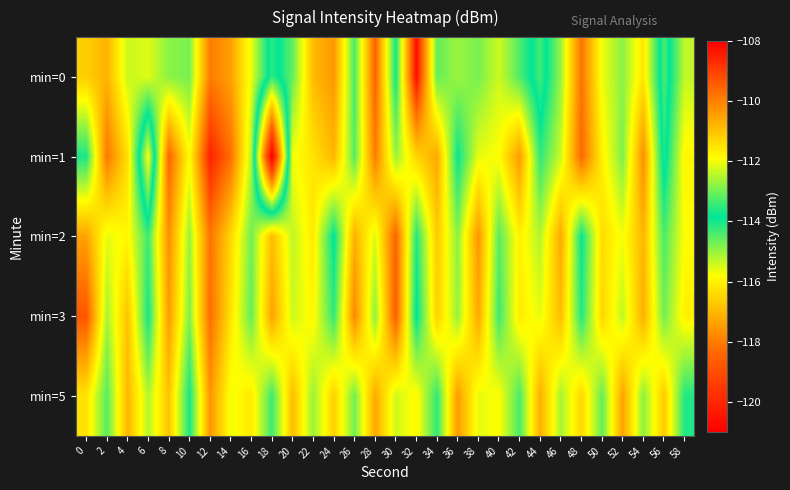

Reading left to right, transcribe all the data shown in this chart.

min=0: 0=-111.2	2=-110.8	4=-112.3	6=-112.2	8=-112.8	10=-112.9	12=-109.9	14=-110.5	16=-112.1	18=-114.2	20=-113.1	22=-110.9	24=-110.3	26=-113.3	28=-109.5	30=-113.7	32=-108.2	34=-113.1	36=-112.7	38=-112.9	40=-112.3	42=-113.2	44=-114.3	46=-112.7	48=-109.8	50=-112.0	52=-112.8	54=-111.5	56=-114.4	58=-112.4
min=1: 0=-113.7	2=-109.8	4=-111.4	6=-115.8	8=-109.6	10=-111.9	12=-108.5	14=-109.7	16=-112.5	18=-121.1	20=-112.0	22=-111.5	24=-110.8	26=-113.2	28=-109.9	30=-112.7	32=-111.3	34=-110.6	36=-113.8	38=-112.1	40=-111.9	42=-110.4	44=-113.5	46=-112.3	48=-109.6	50=-111.7	52=-112.9	54=-110.2	56=-114.1	58=-111.8
min=2: 0=-110.5	2=-112.1	4=-111.8	6=-113.4	8=-110.2	10=-112.7	12=-109.8	14=-111.3	16=-113.0	18=-110.9	20=-112.4	22=-111.6	24=-113.9	26=-110.7	28=-112.2	30=-109.5	32=-113.6	34=-111.1	36=-112.8	38=-110.3	40=-113.2	42=-111.7	44=-112.5	46=-110.6	48=-113.8	50=-111.4	52=-112.0	54=-110.8	56=-113.3	58=-111.9
min=3: 0=-109.3	2=-112.6	4=-111.0	6=-113.7	8=-110.4	10=-112.9	12=-109.7	14=-111.5	16=-113.1	18=-110.5	20=-112.3	22=-111.8	24=-113.5	26=-110.1	28=-112.8	30=-109.4	32=-113.9	34=-111.2	36=-112.7	38=-110.6	40=-113.4	42=-111.6	44=-112.1	46=-110.9	48=-113.6	50=-111.3	52=-112.4	54=-110.7	56=-113.0	58=-111.7
min=5: 0=-111.5	2=-113.2	4=-110.8	6=-112.5	8=-111.0	10=-113.7	12=-110.3	14=-112.0	16=-111.6	18=-113.4	20=-110.9	22=-112.7	24=-111.2	26=-113.0	28=-110.6	30=-112.3	32=-111.8	34=-113.5	36=-110.4	38=-112.1	40=-111.9	42=-113.3	44=-110.7	46=-112.6	48=-111.3	50=-113.1	52=-110.5	54=-112.8	56=-111.1	58=-113.6